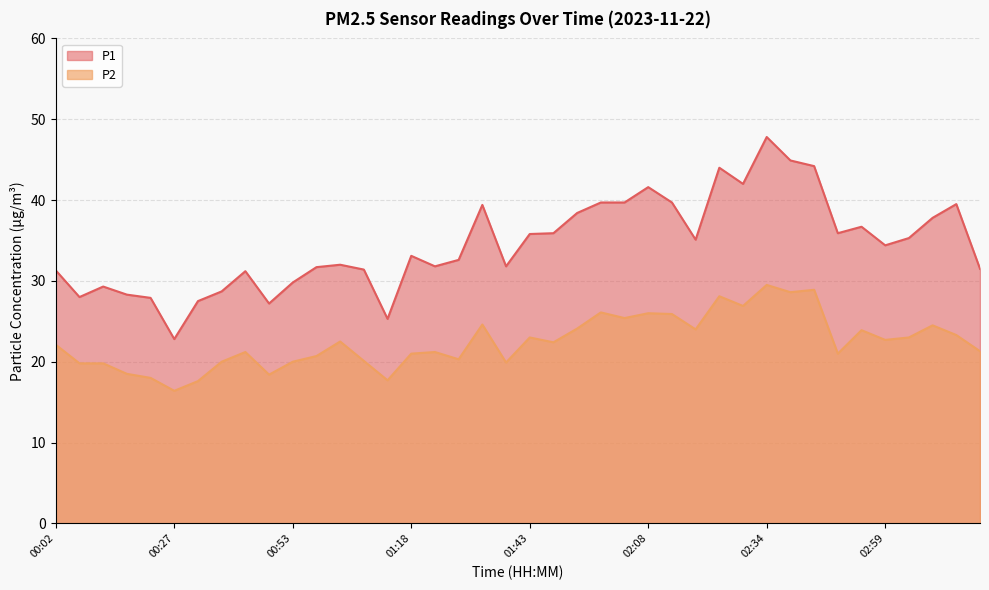

How many values in the P1 series exceed 34?

20